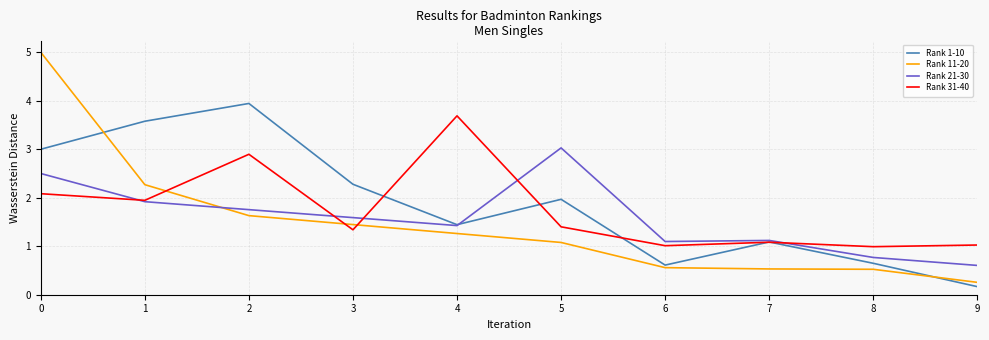

Which label corresponds to the smallest value in the chart?

9